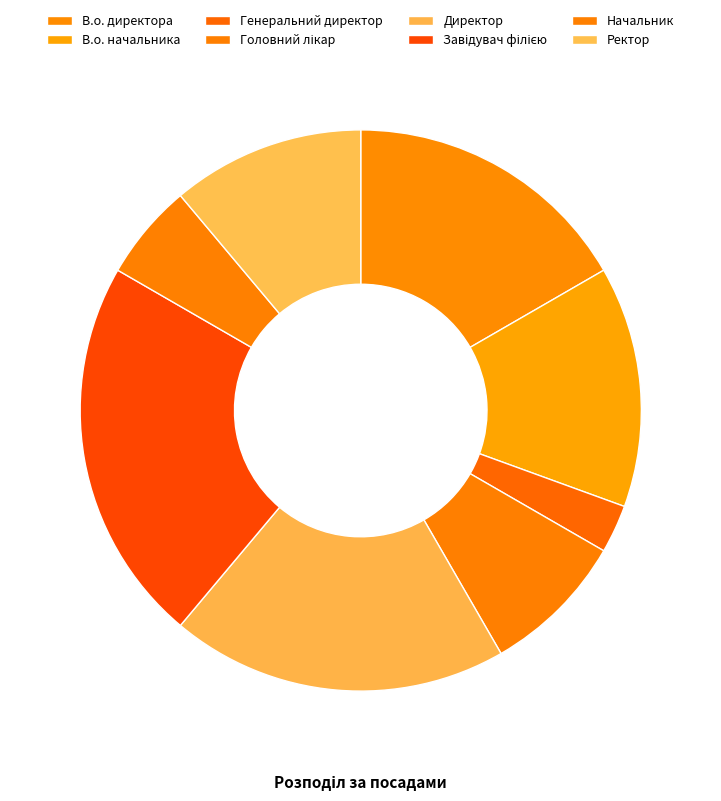

Rank the categories by value from lowest to highest.

Генеральний директор, Начальник, Головний лікар, Ректор, В.о. начальника, В.о. директора, Директор, Завідувач філією